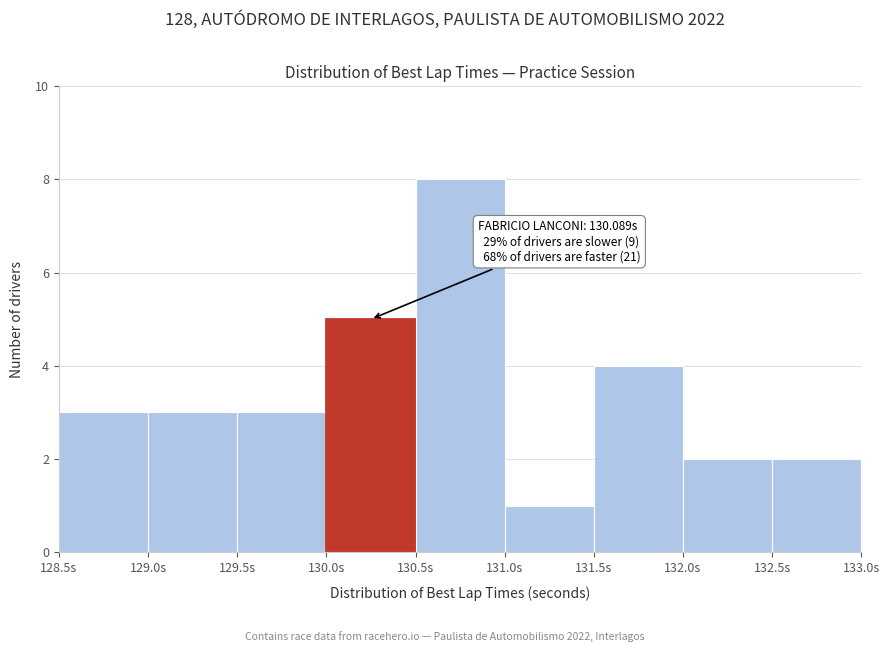

Which range on the x-axis has the tallest bar?

130.5 to 131.0